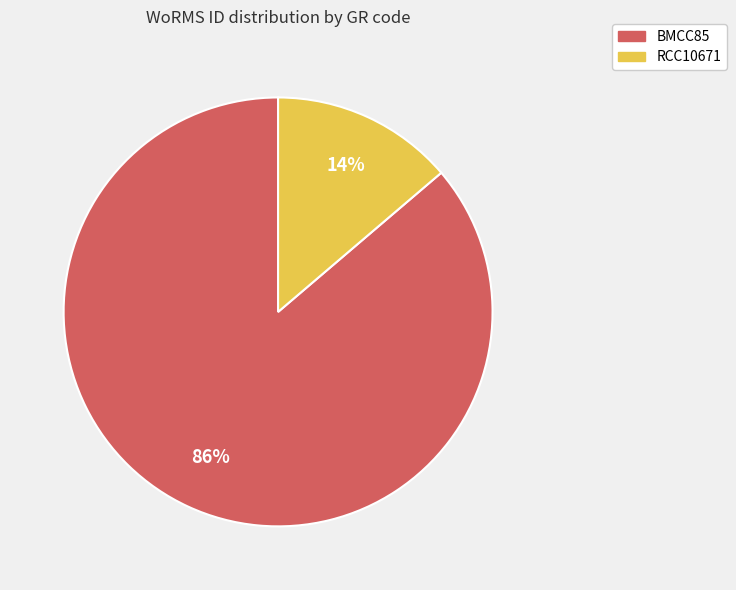

To the nearest percent, what percentage of the pie is BMCC85?

86%